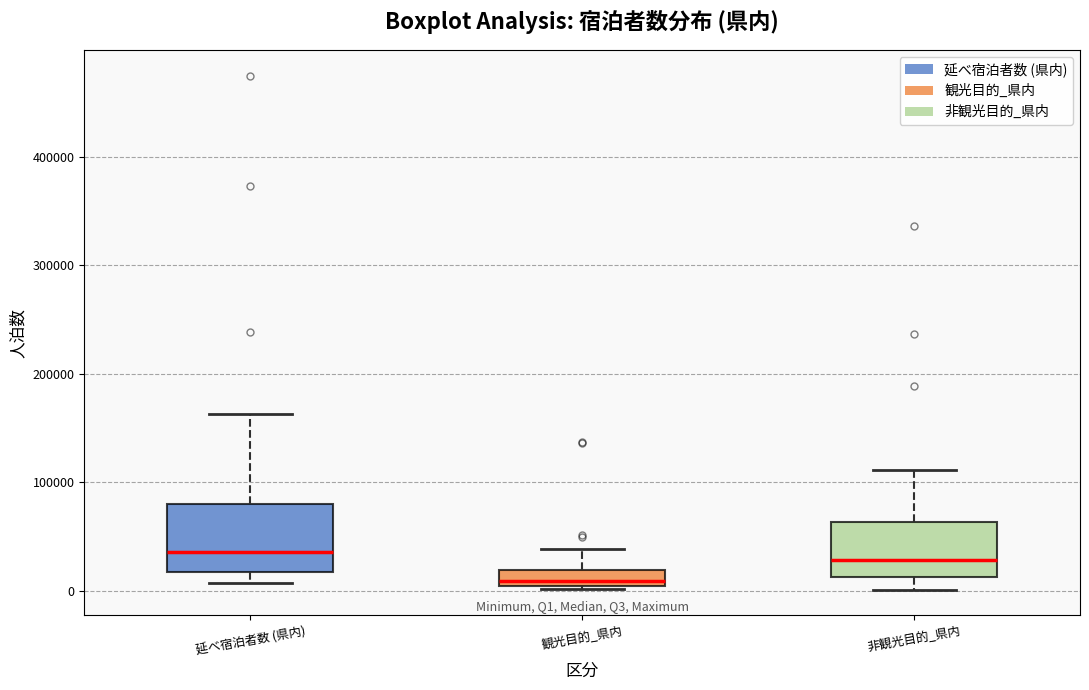

Where is the upper edge of the box for 非観光目的_県内 on the y-axis? The values are not printed on the chart, so give them approximately, as read against the axis.

60000